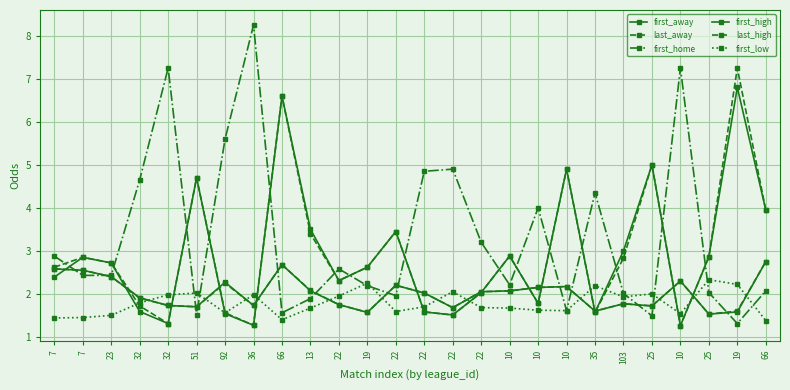

Where is the first local maximum for first_low?

51